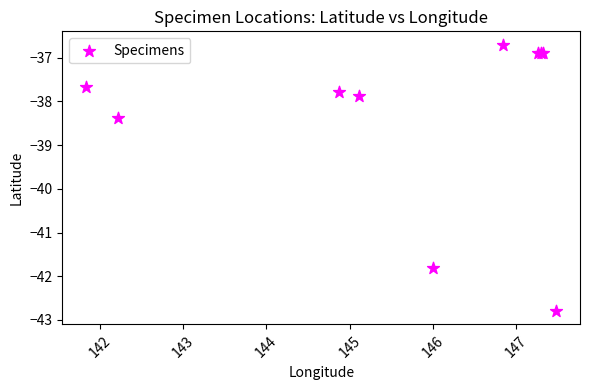

What Y value in the scatter plot is closest to -39?

-38.4